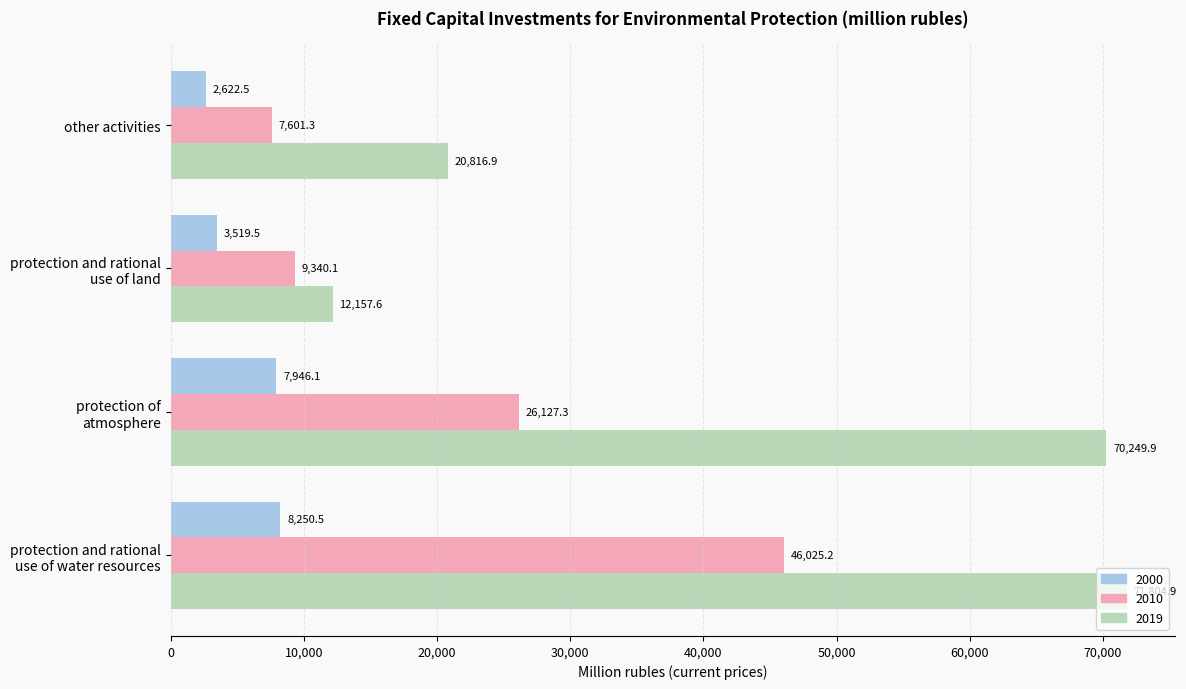

Rank the series by their average value, from lowest to highest.

2000, 2010, 2019